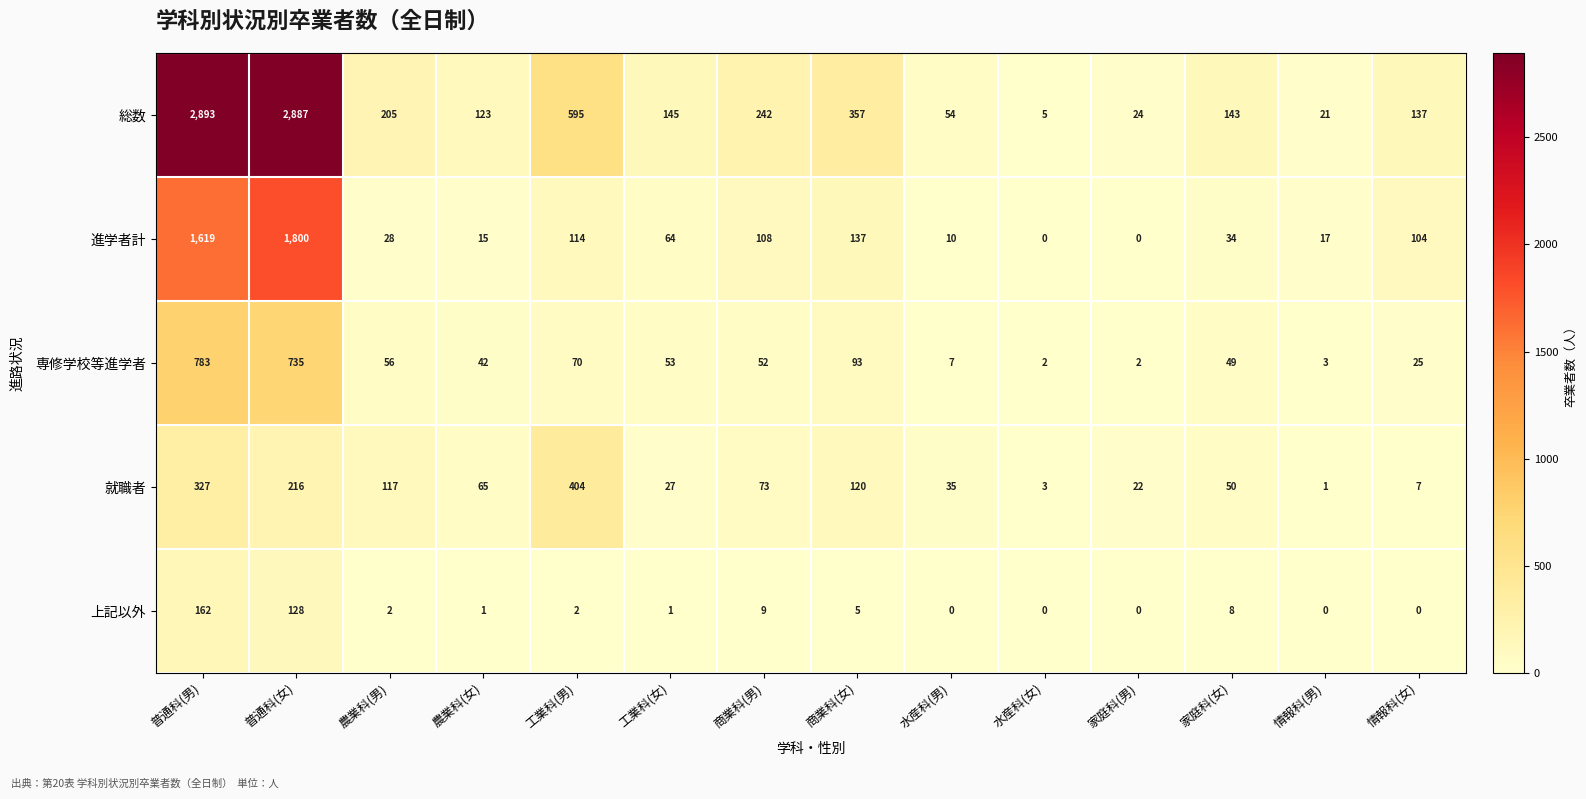

Which series changed the most between 工業科(女) and 家庭科(男)?

総数